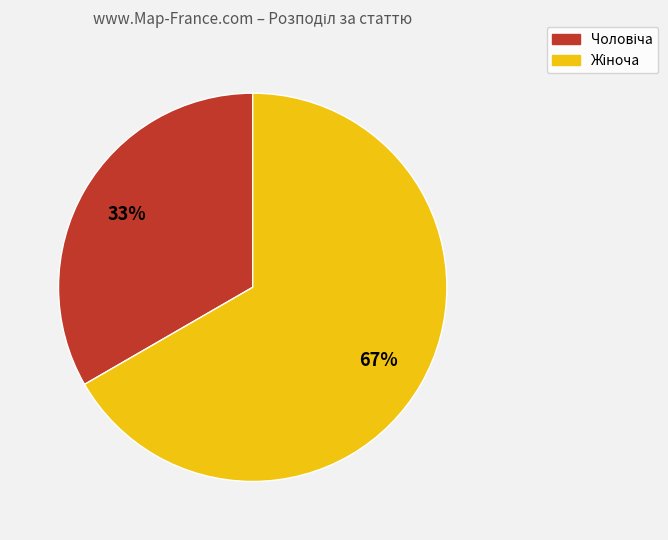

Count the number of slices in the pie.

2